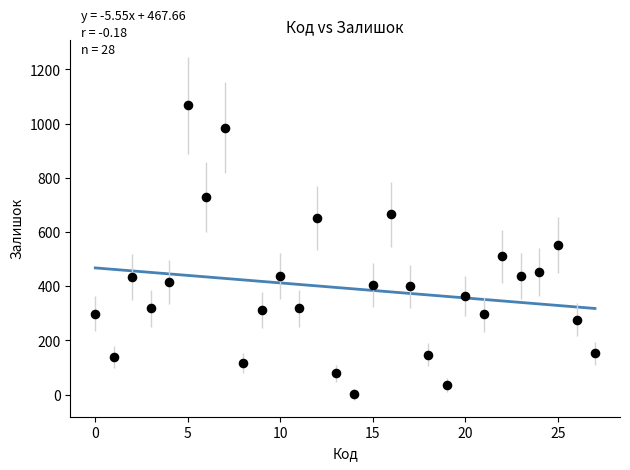

What is the range of Y values (max minus min)?

1065